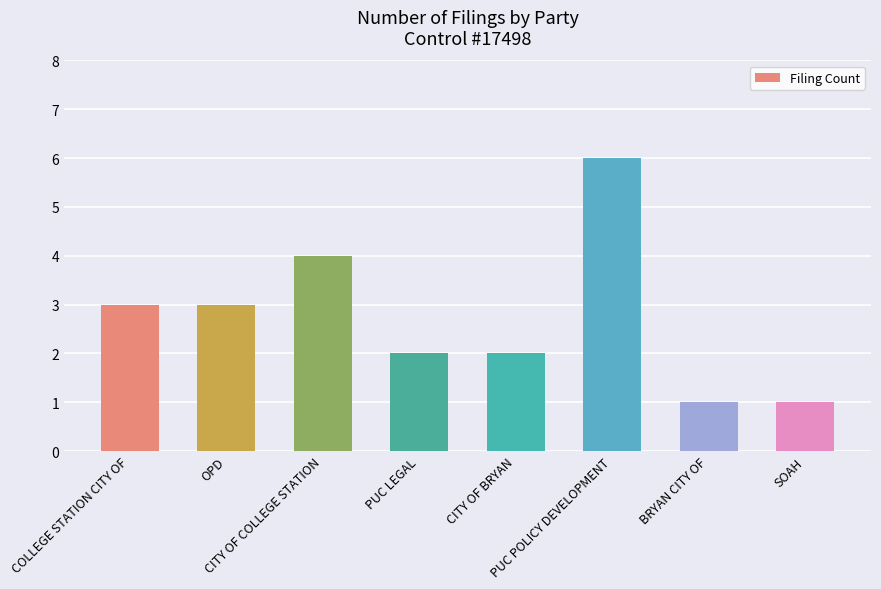

How many values are between 2 and 4?

5